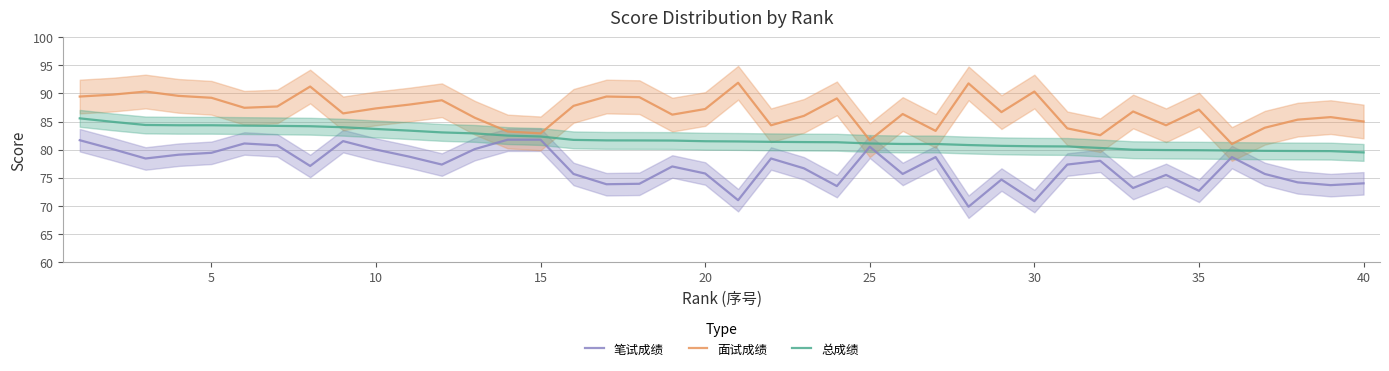

True or false: 笔试成绩 and 面试成绩 cross at least once.

False